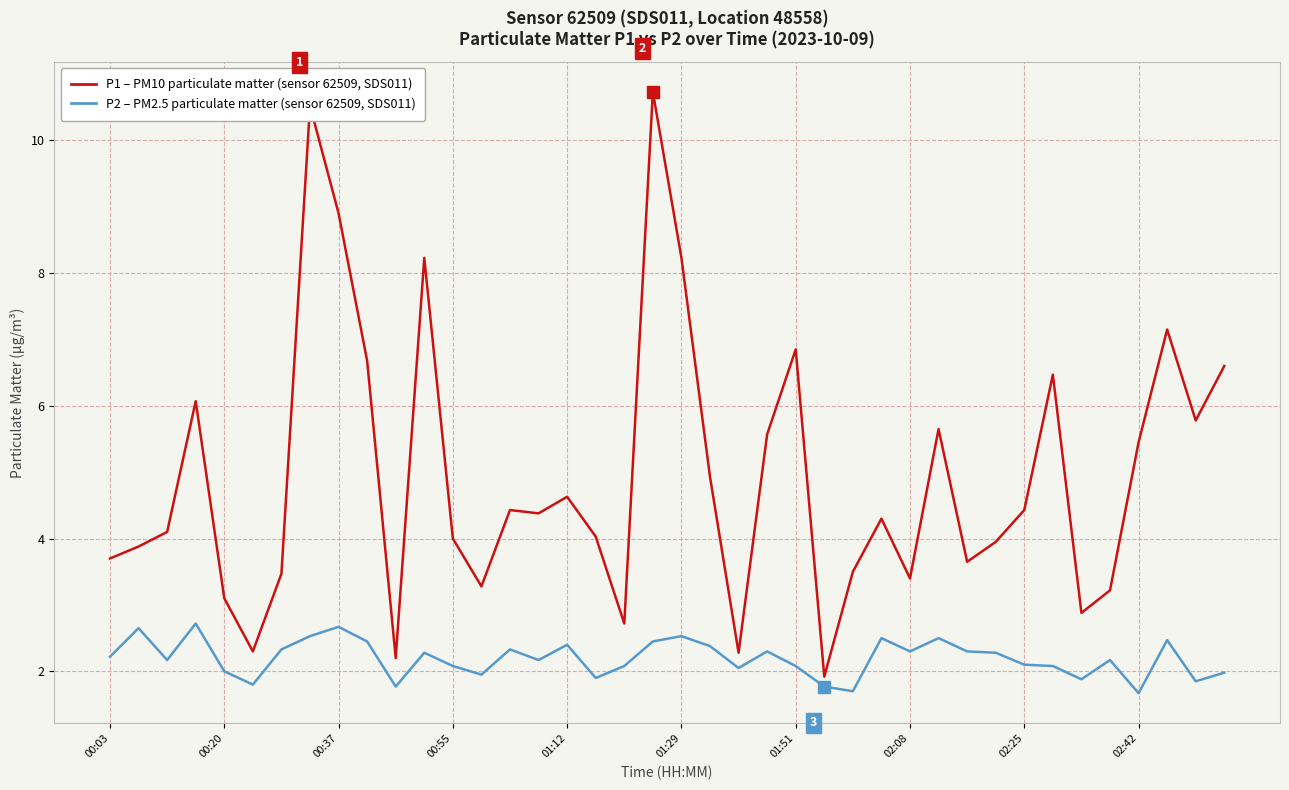

What is the smallest value displayed?

1.7